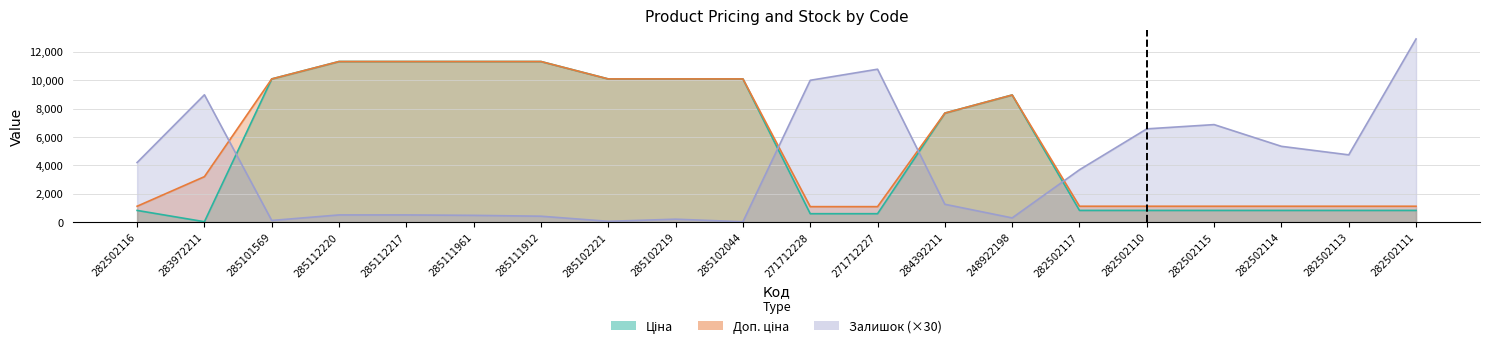

In Залишок, how many points are lower than both neighbors (excluding endpoints)?

5